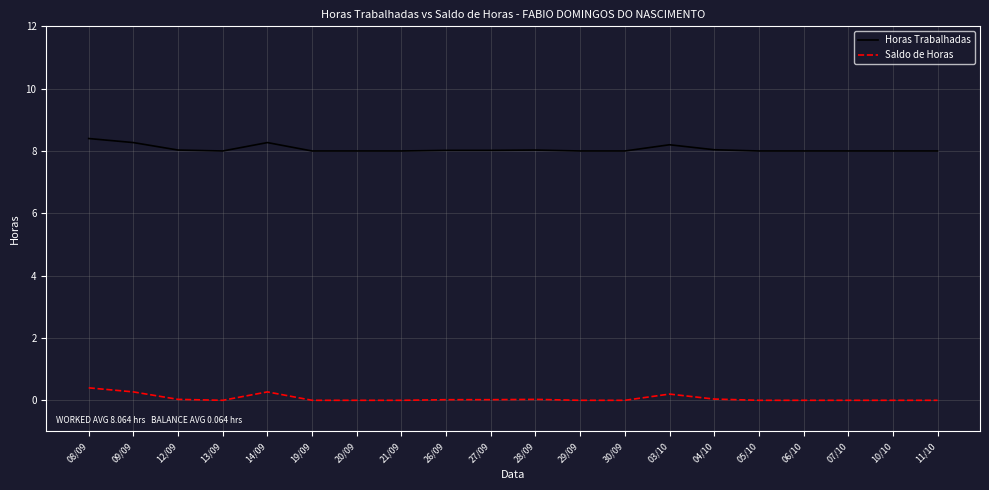

What is the difference between the maximum and minimum values in the Horas Trabalhadas series?

0.4